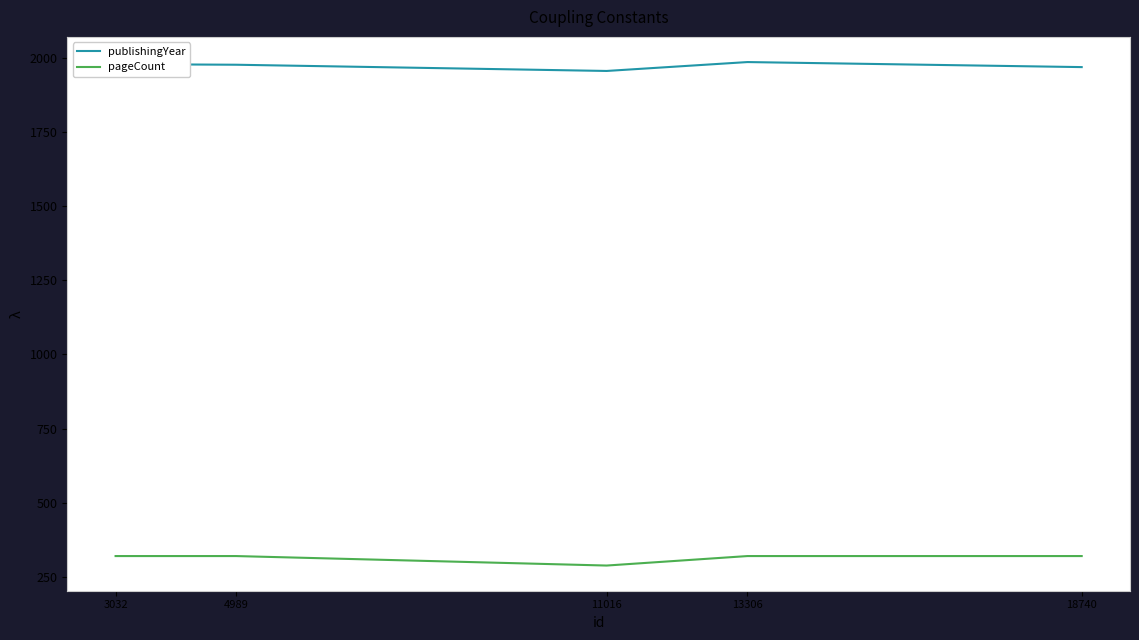

Which category has the highest value in the publishingYear series?

13306